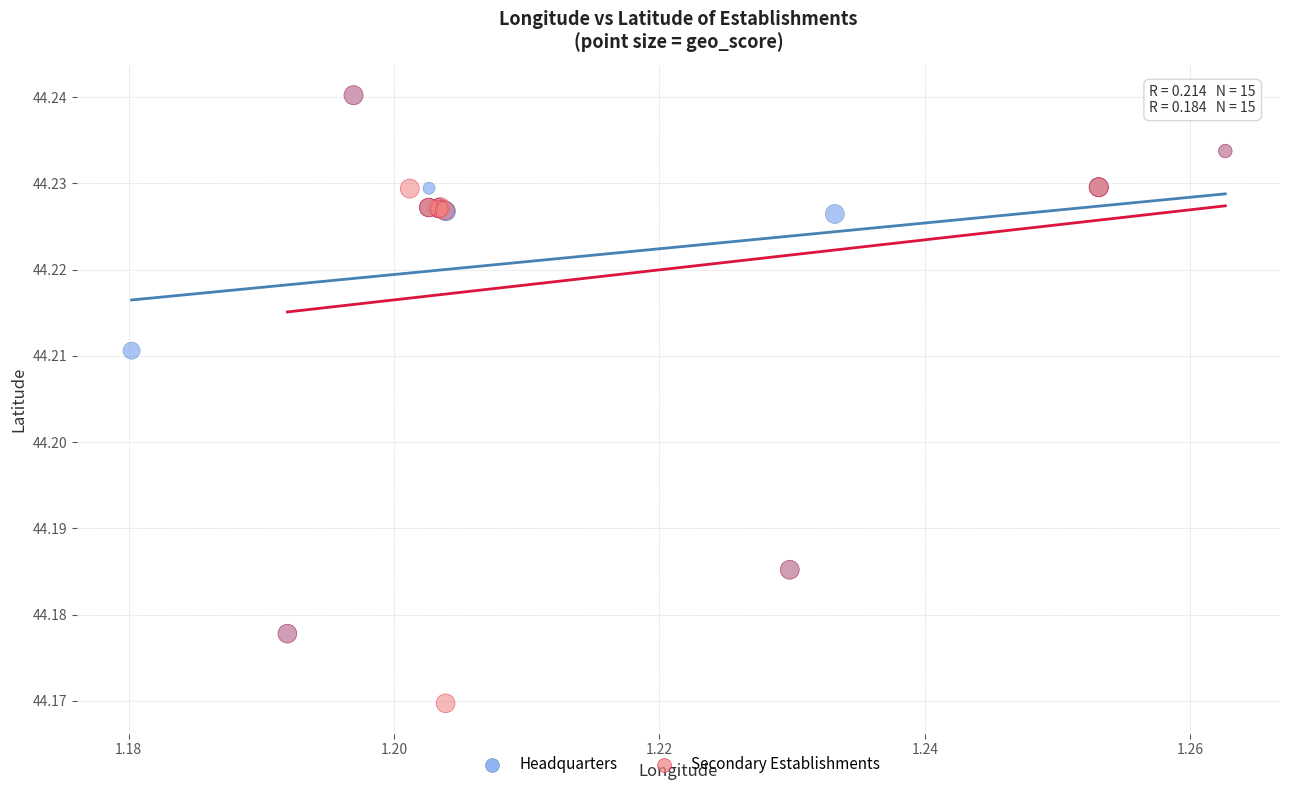

Which series reaches the minimum Y coordinate?

Secondary Establishments